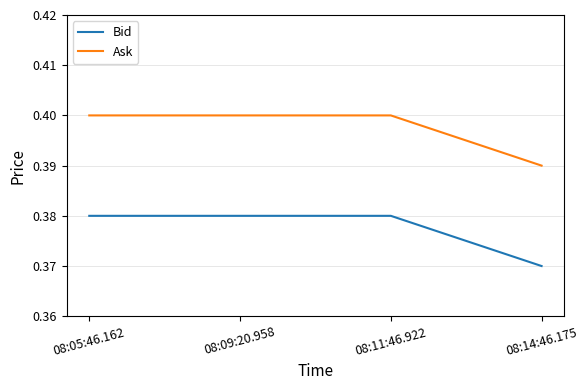

What is the sum of all Ask values?

1.6